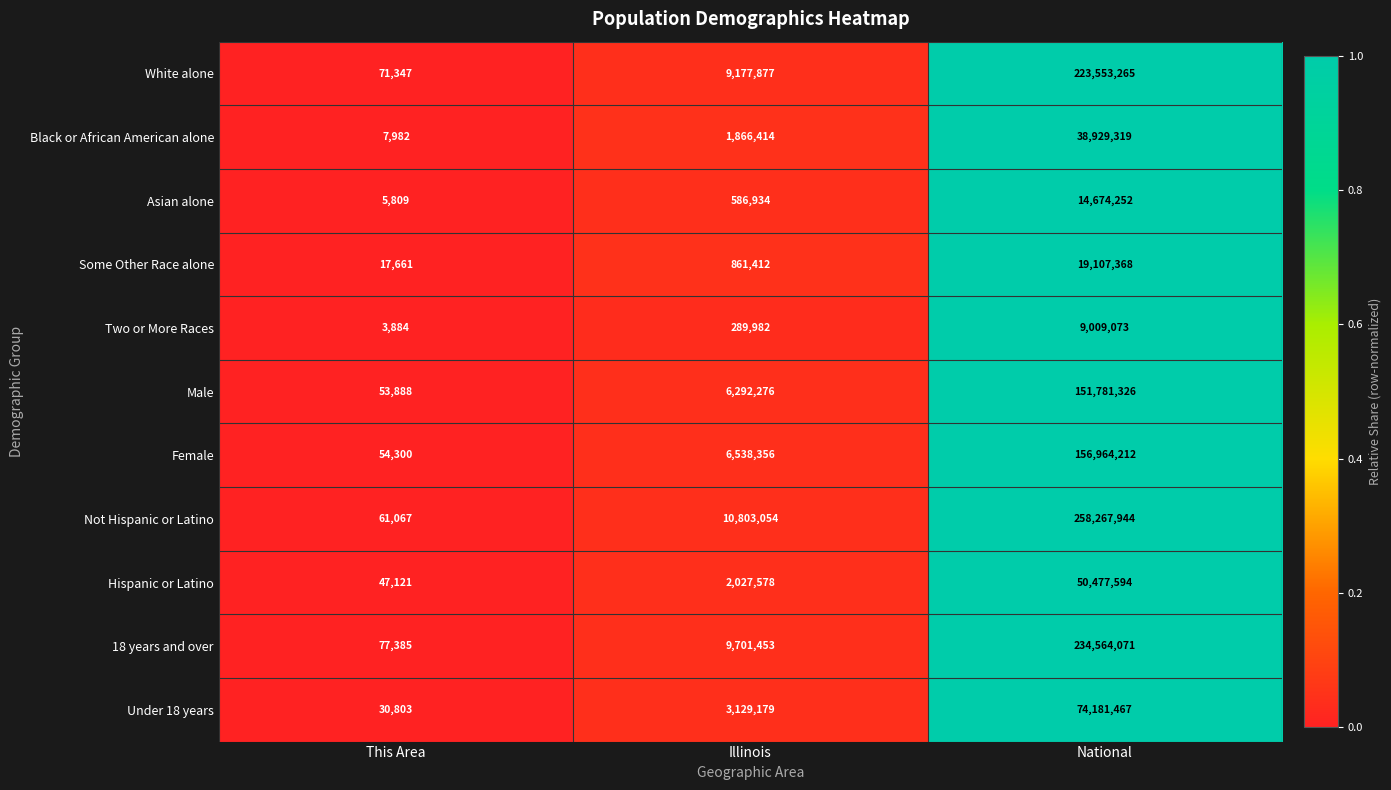

The Two or More Races series shows 429917 at Illinois. True or false?

False